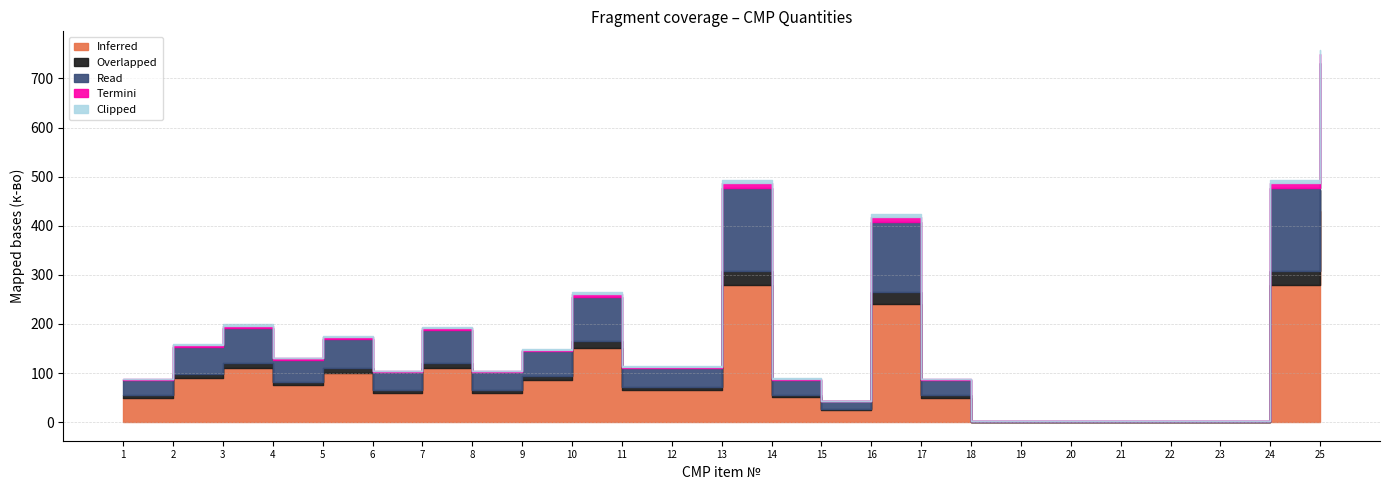

How many values in the Inferred series exceed 65?

11